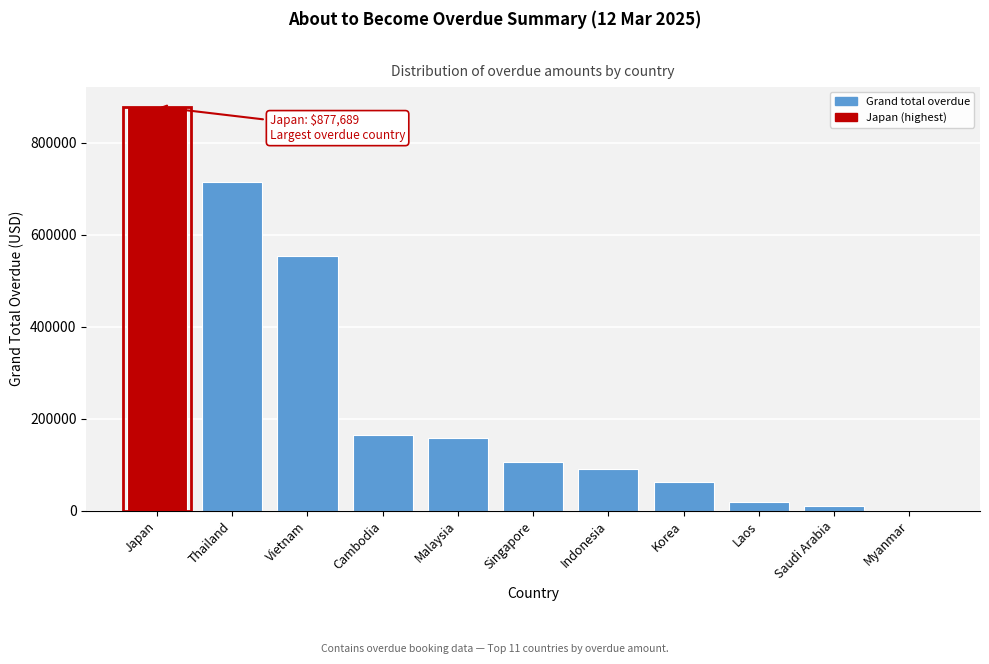

Reading right to left, what are all the values shown in this chart?

Myanmar=0.0	Saudi Arabia=10368.2	Laos=17573.0	Korea=61987.0	Indonesia=90970.6	Singapore=105506.9	Malaysia=158412.7	Cambodia=165216.8	Vietnam=553995.4	Thailand=714400.3	Japan=877689.4